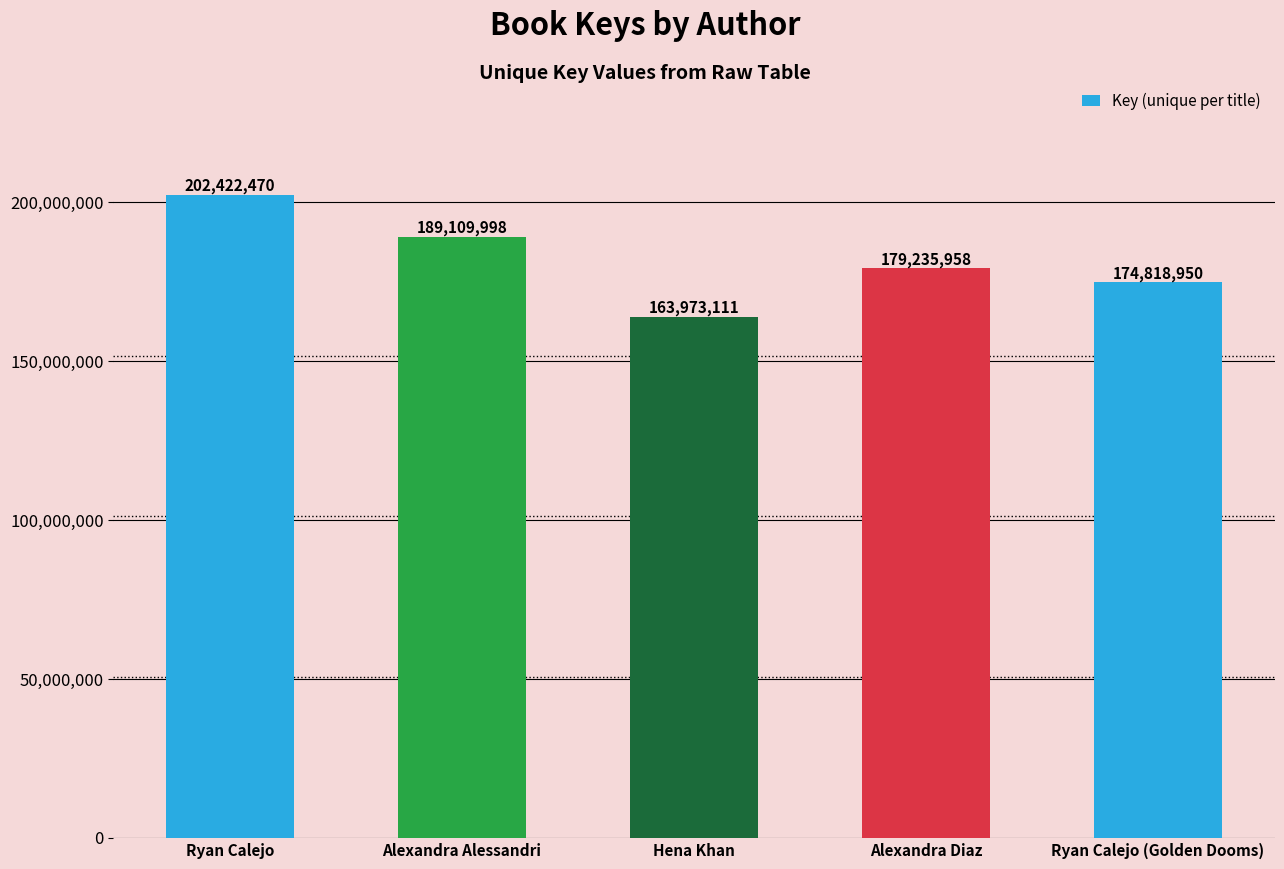

Approximately how many times larger is the value at Alexandra Alessandri compared to Ryan Calejo?

0.9